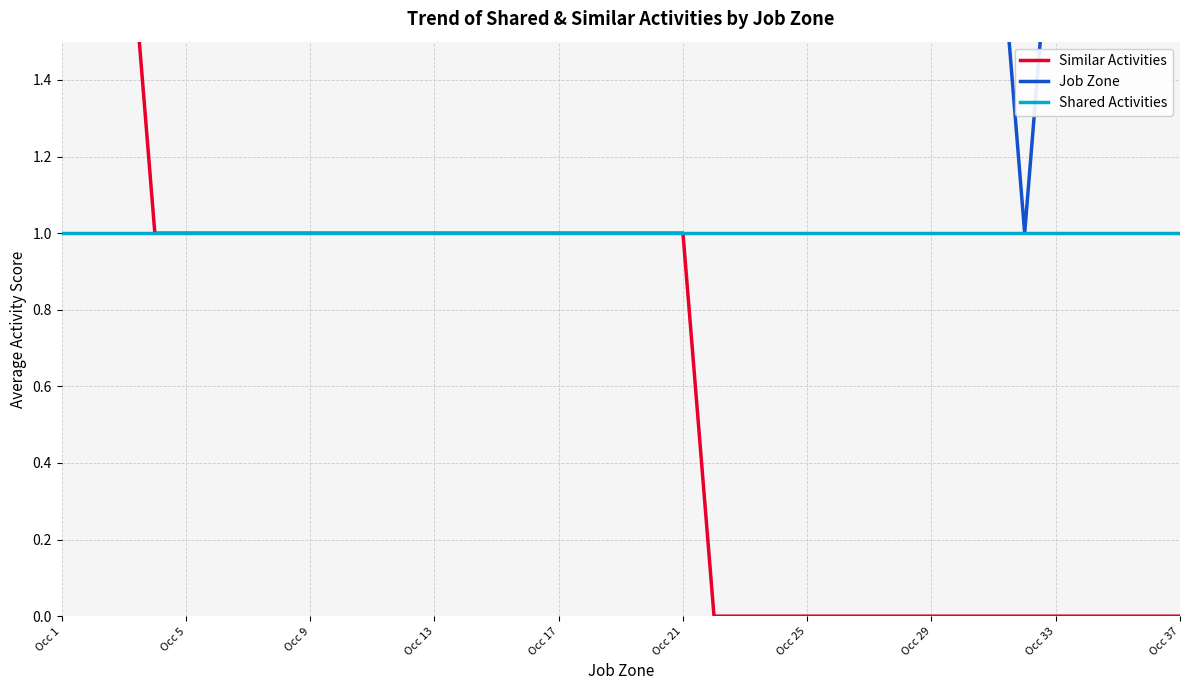

True or false: Job Zone and Similar Activities cross at least once.

False